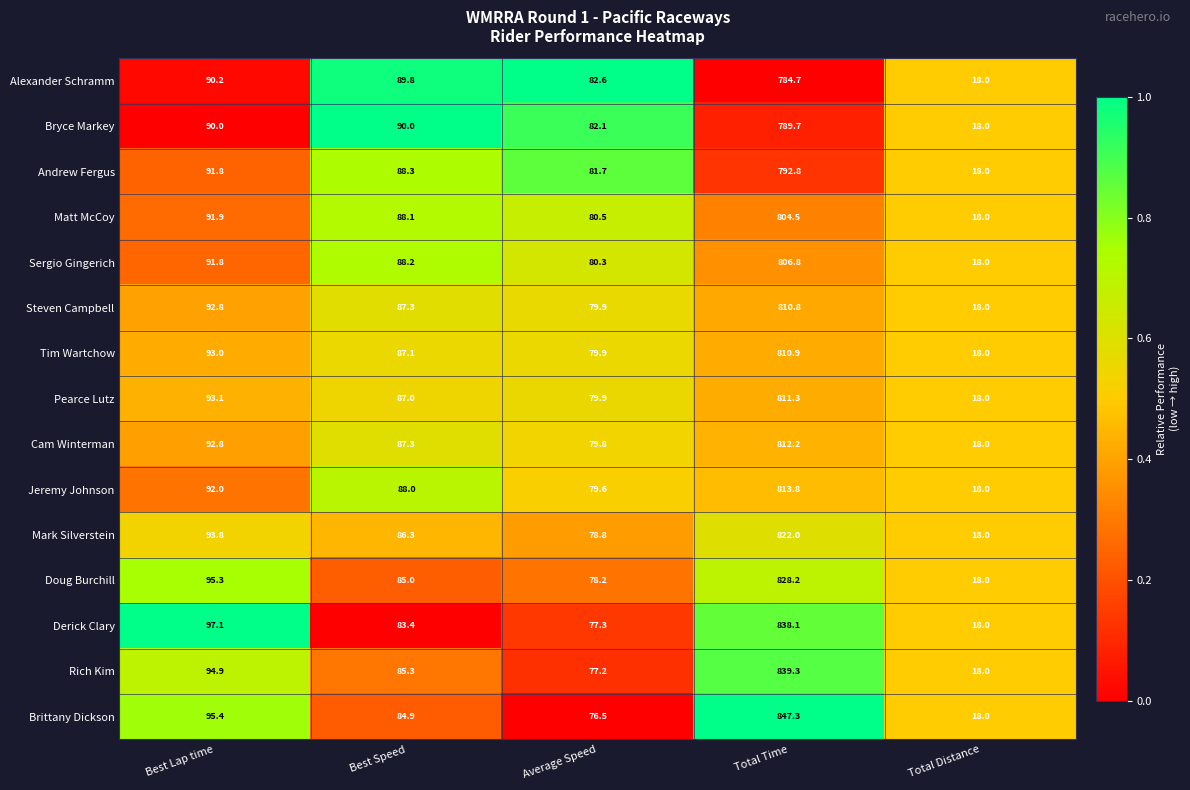

List the series in order of their peak value, highest first.

Brittany Dickson, Rich Kim, Derick Clary, Doug Burchill, Mark Silverstein, Jeremy Johnson, Cam Winterman, Pearce Lutz, Tim Wartchow, Steven Campbell, Sergio Gingerich, Matt McCoy, Andrew Fergus, Bryce Markey, Alexander Schramm